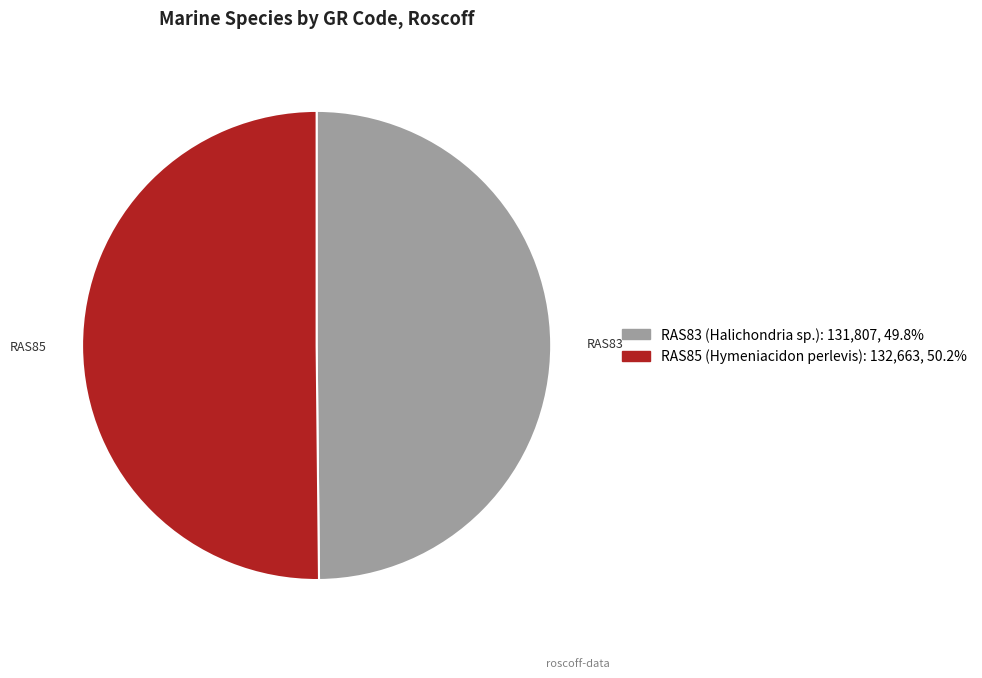

Is the sum of RAS85 (Hymeniacidon perlevis) and RAS83 (Halichondria sp.) greater than half?

Yes